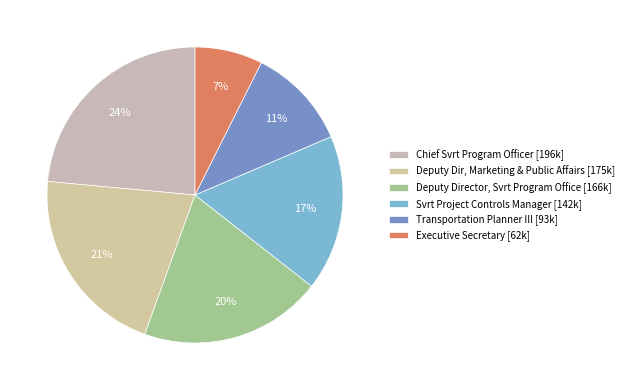

To the nearest percent, what is the combined percentage of Deputy Dir, Marketing & Public Affairs and Executive Secretary?

28%